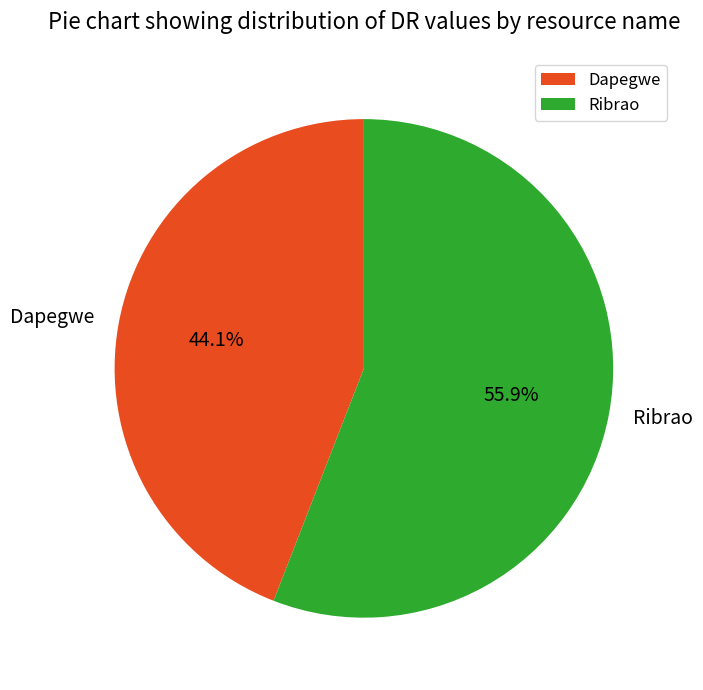

Which has a higher value, Ribrao or Dapegwe?

Ribrao